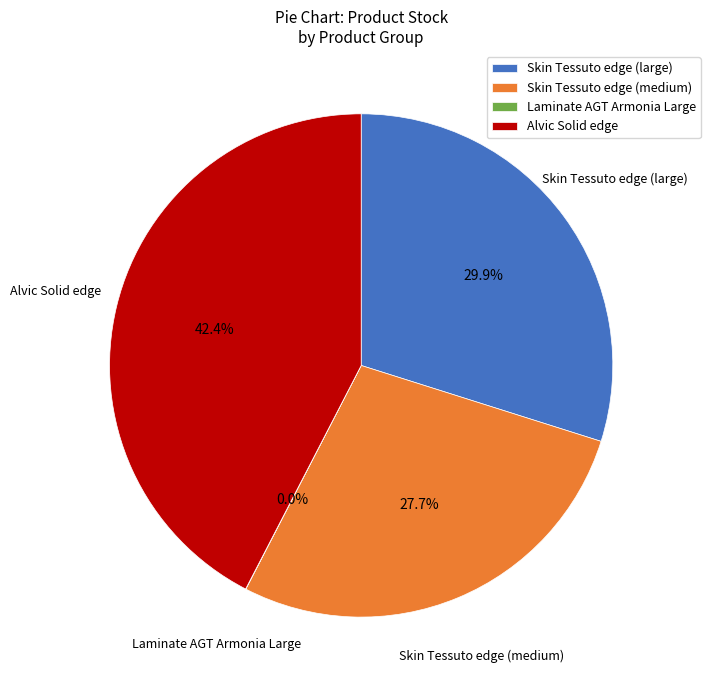

Does any single category account for the majority?

No